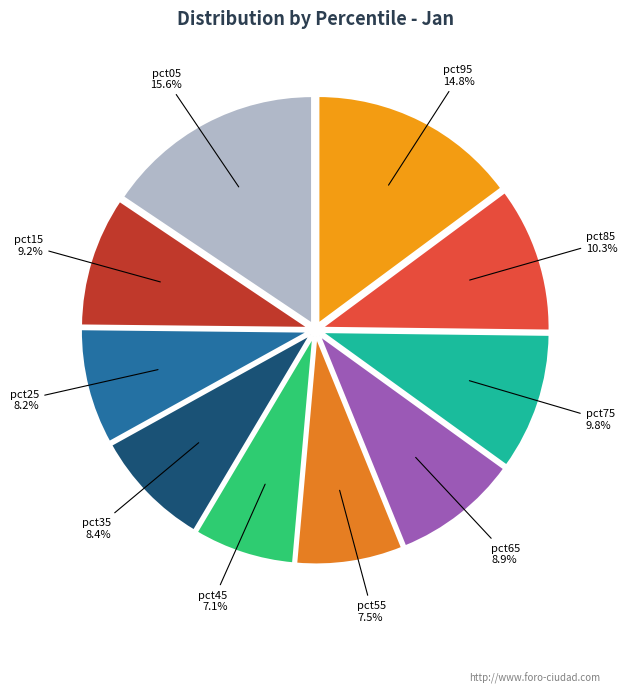

Do pct55 and pct75 together represent more than half of the pie?

No